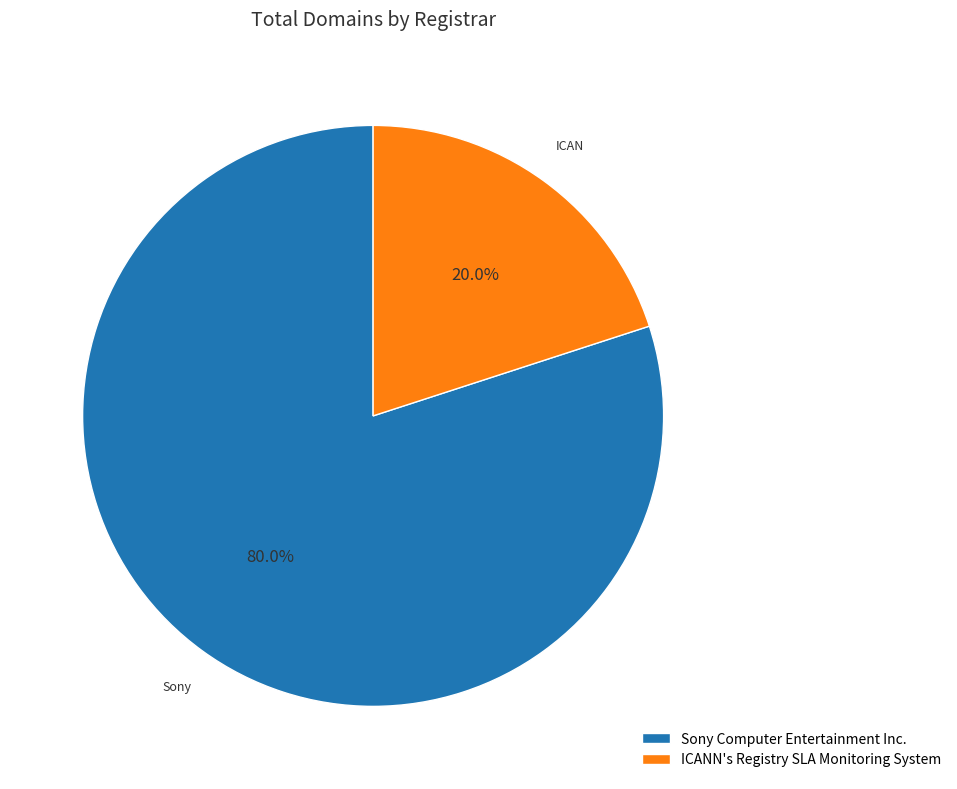

What is the total percentage of ICANN's Registry SLA Monitoring System and Sony Computer Entertainment Inc.?

100.0%